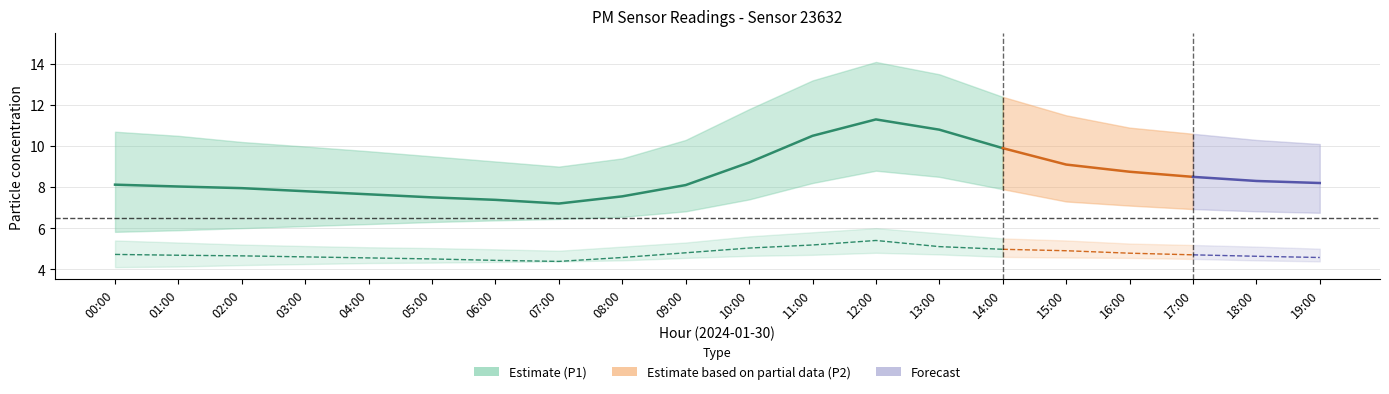

List the labels in order of P1_upper value, largest first.

12:00, 13:00, 11:00, 14:00, 10:00, 15:00, 16:00, 00:00, 17:00, 01:00, 09:00, 18:00, 02:00, 19:00, 03:00, 04:00, 05:00, 08:00, 06:00, 07:00